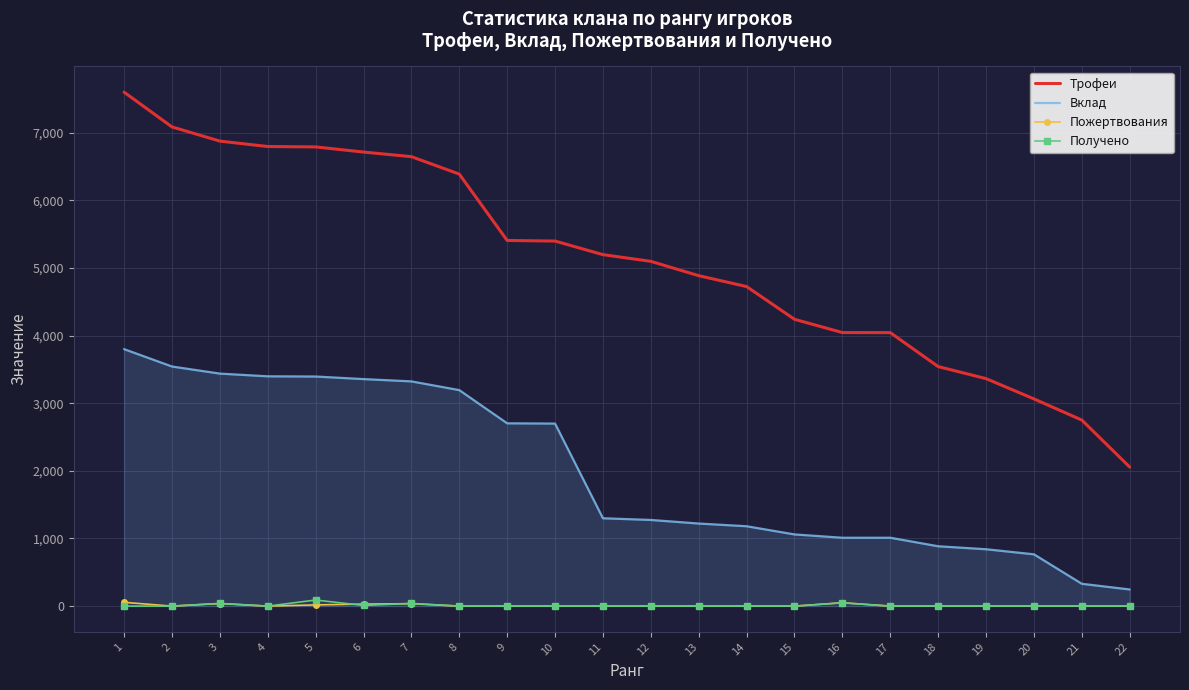

At which label does Трофеи reach its minimum?

22